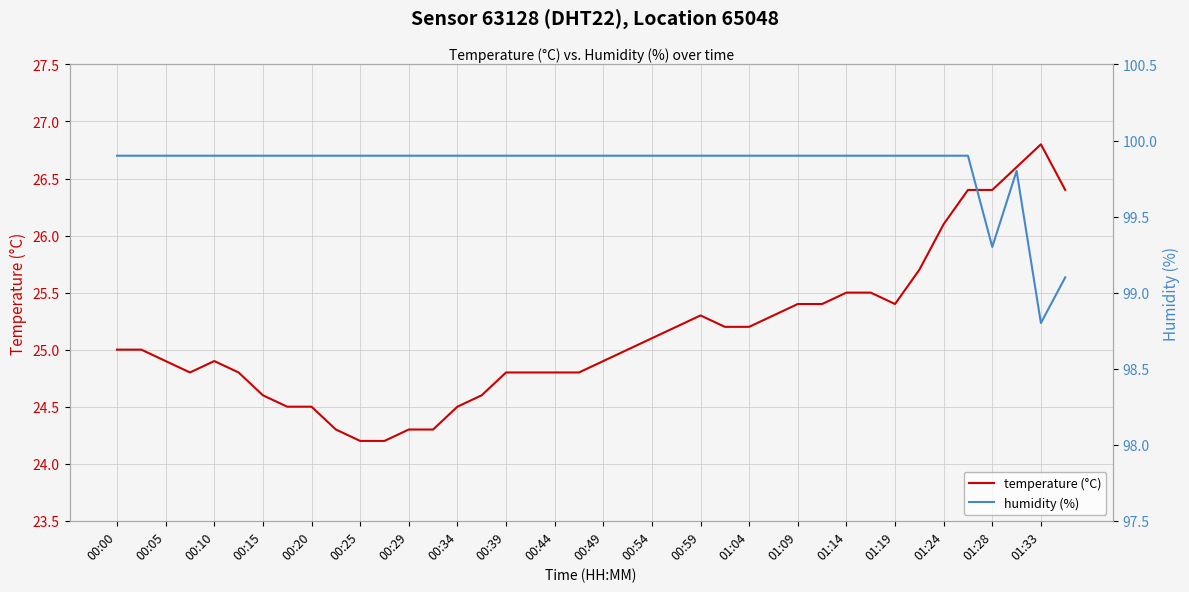

What is the value of the temperature (°C) point at the 33rd from the left?

25.4